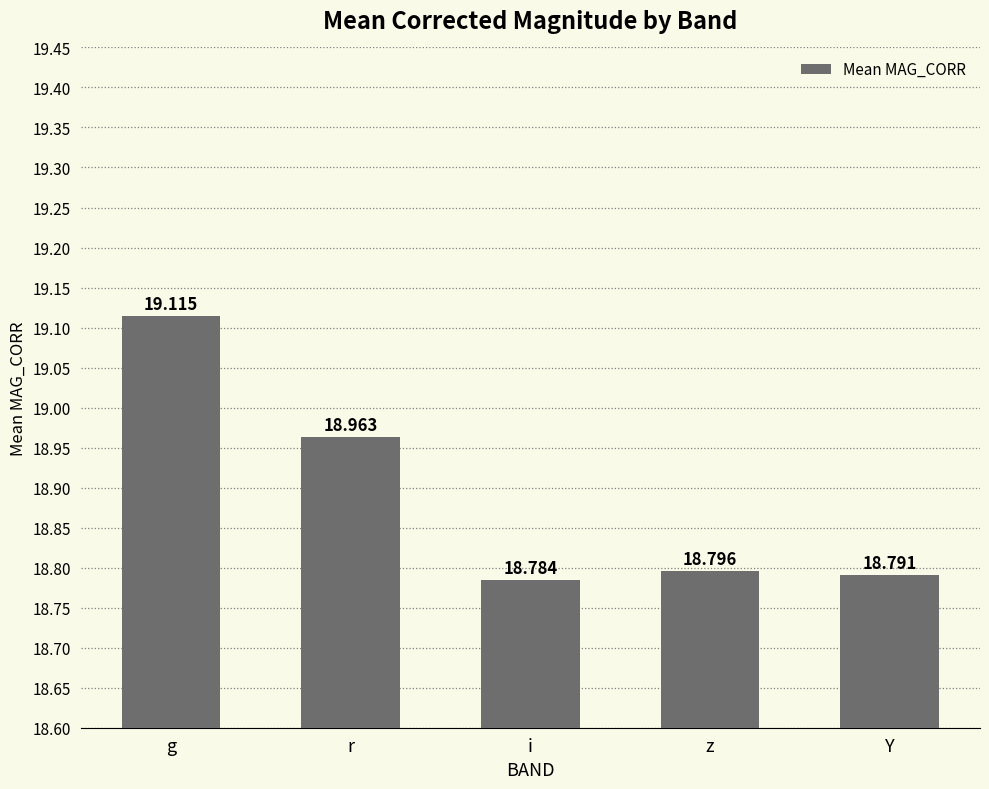

How many distinct data groups are displayed?

1